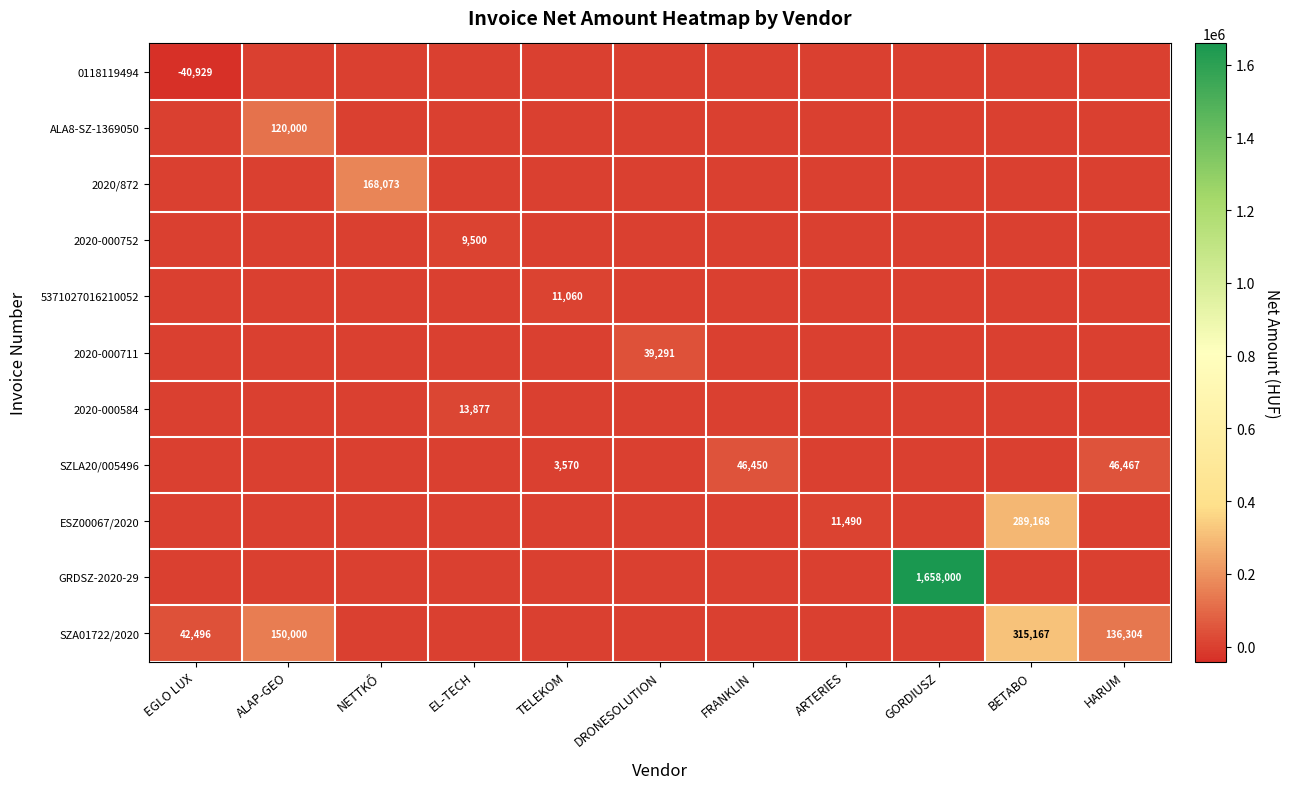

The ESZ00067/2020 series shows 16022 at ARTERIES. True or false?

False